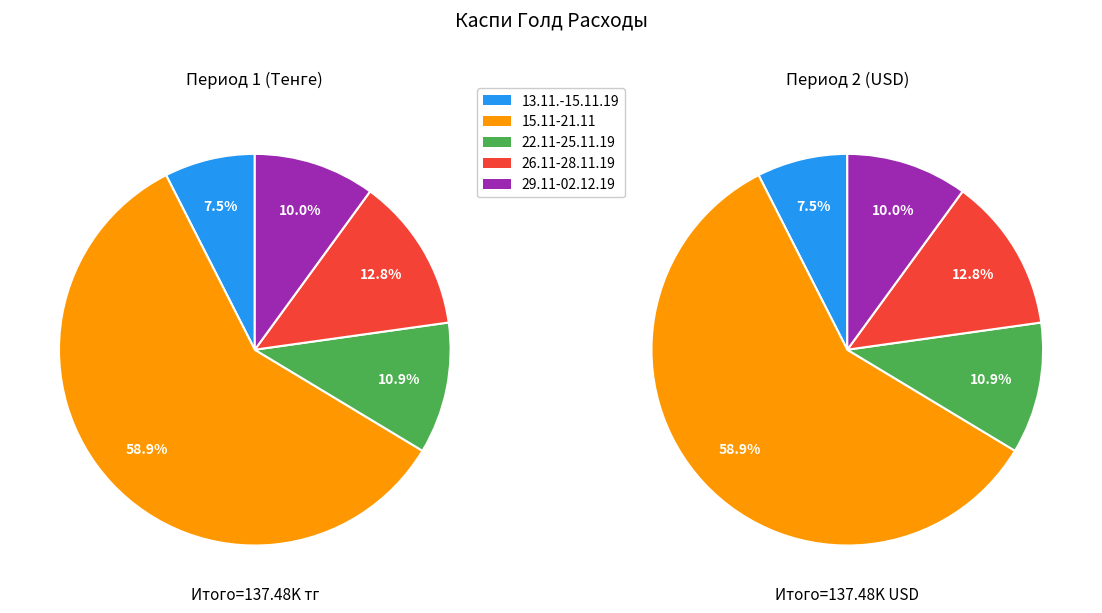

What is the largest slice in the pie chart?

15.11-21.11